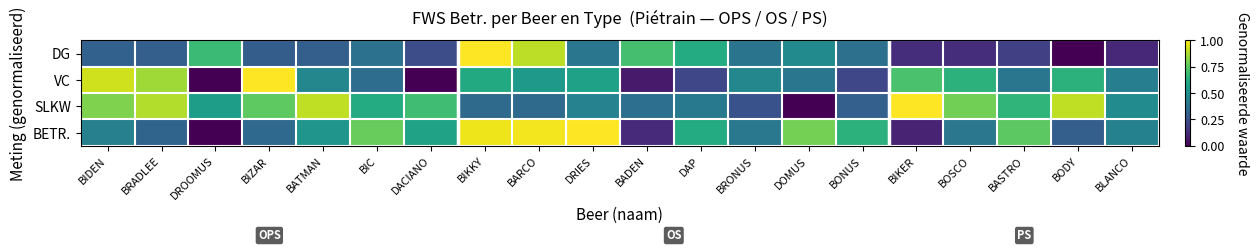

At how many categories does at least one series exceed 0?

20